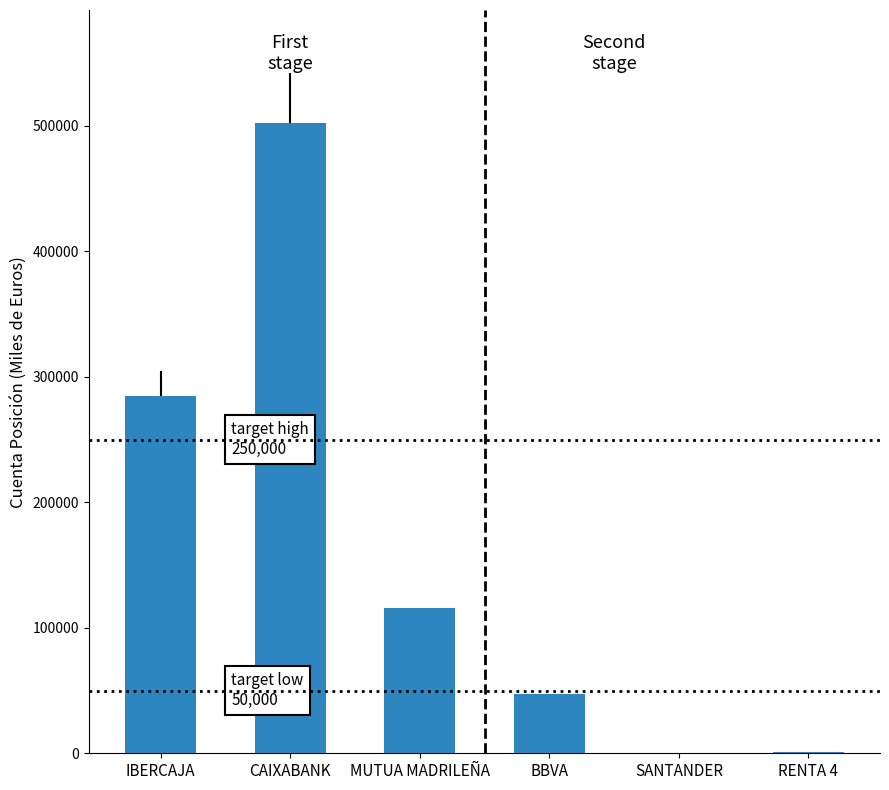

What is the ratio of the value at CAIXABANK to the value at RENTA 4?

375.1